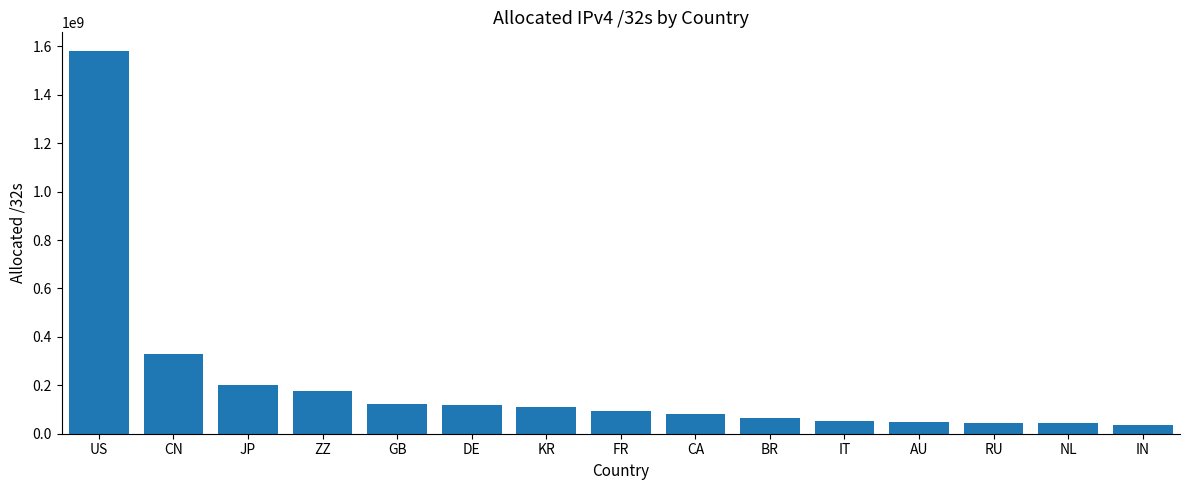

What is the average value?

207585731